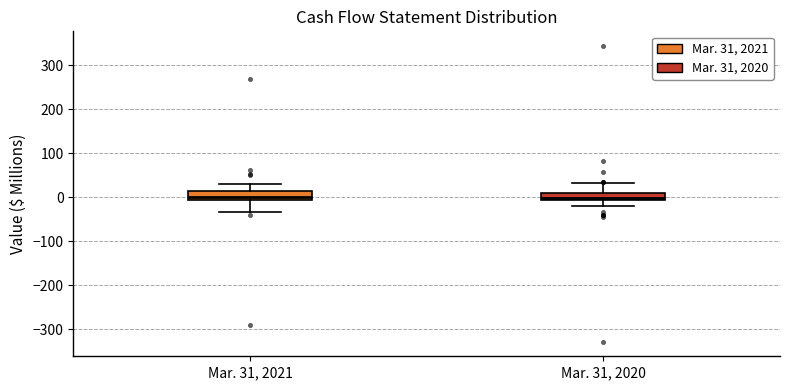

Reading left to right, read every box against the y-axis: the position of its median line, the range the box covers, and the ends of its whiskers. The values are not printed on the chart, so give them approximately, as read against the axis.

Mar. 31, 2021: median 0, box -10 to 10, whiskers -30 to 30
Mar. 31, 2020: median 0, box -10 to 10, whiskers -20 to 30